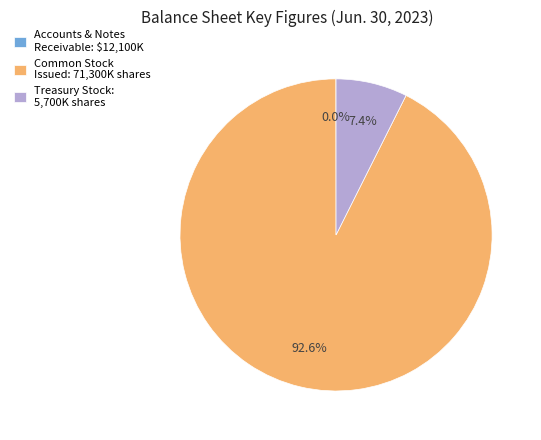

Which has a higher value, Treasury Stock: 5,700K shares or Common Stock Issued: 71,300K shares?

Common Stock Issued: 71,300K shares